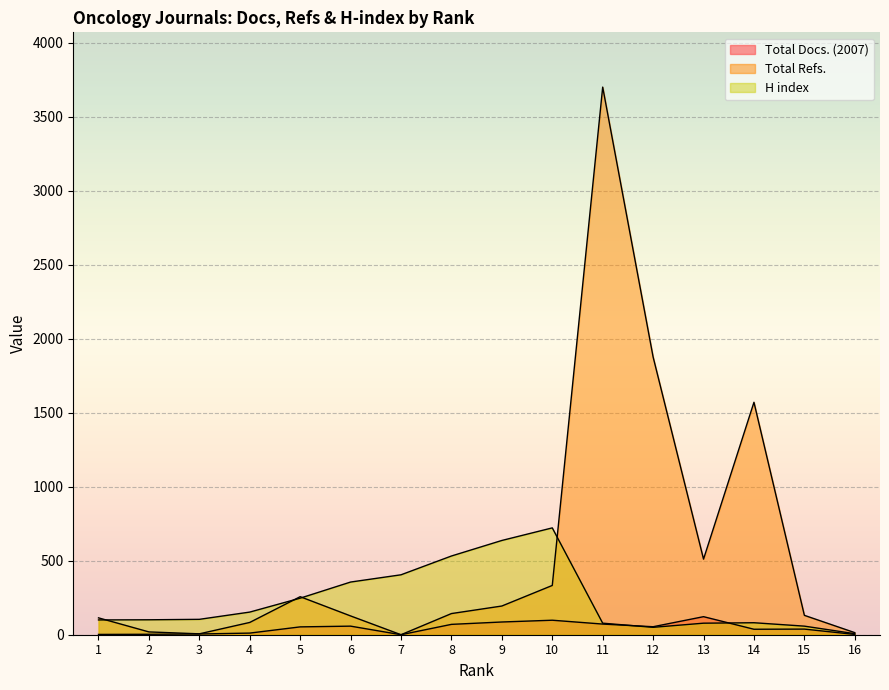

Reading left to right, extract all data points from this chart.

Total Docs. (2007): 1=2	2=3	3=5	4=11	5=53	6=58	7=0	8=70	9=86	10=98	11=72	12=54	13=122	14=37	15=38	16=2
Total Refs.: 1=114	2=19	3=6	4=83	5=257	6=127	7=0	8=143	9=194	10=333	11=3701	12=1877	13=511	14=1571	15=131	16=14
H index: 1=100	2=101	3=104	4=153	5=247	6=356	7=405	8=532	9=637	10=722	11=78	12=50	13=78	14=81	15=58	16=7